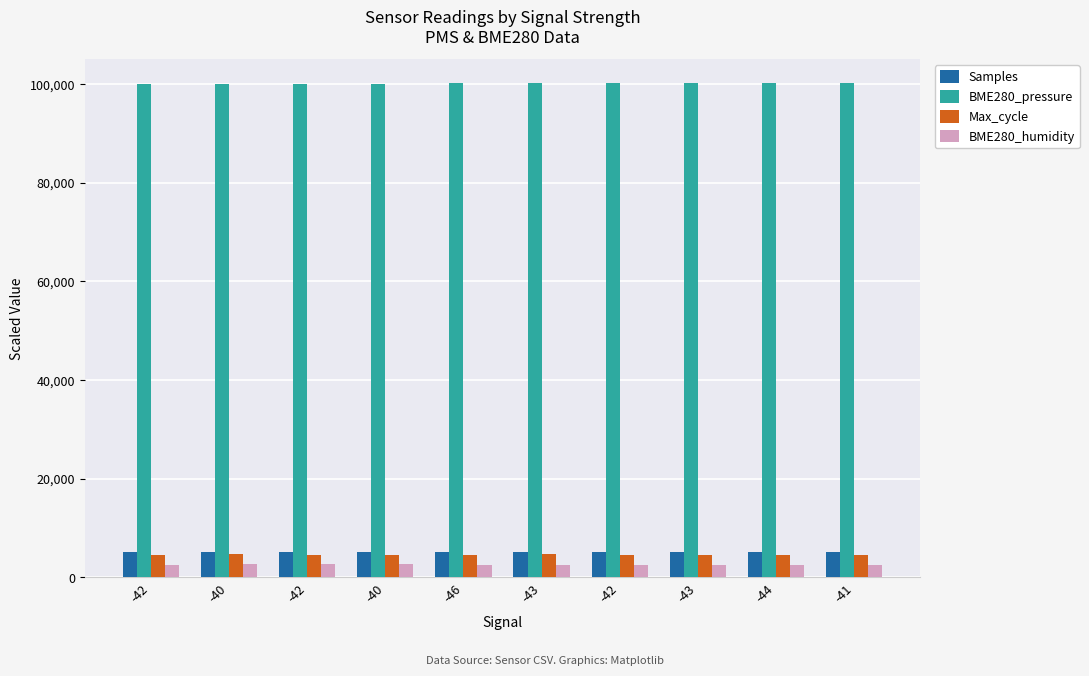

What are all the series names shown in the legend?

Samples, BME280_pressure, Max_cycle, BME280_humidity